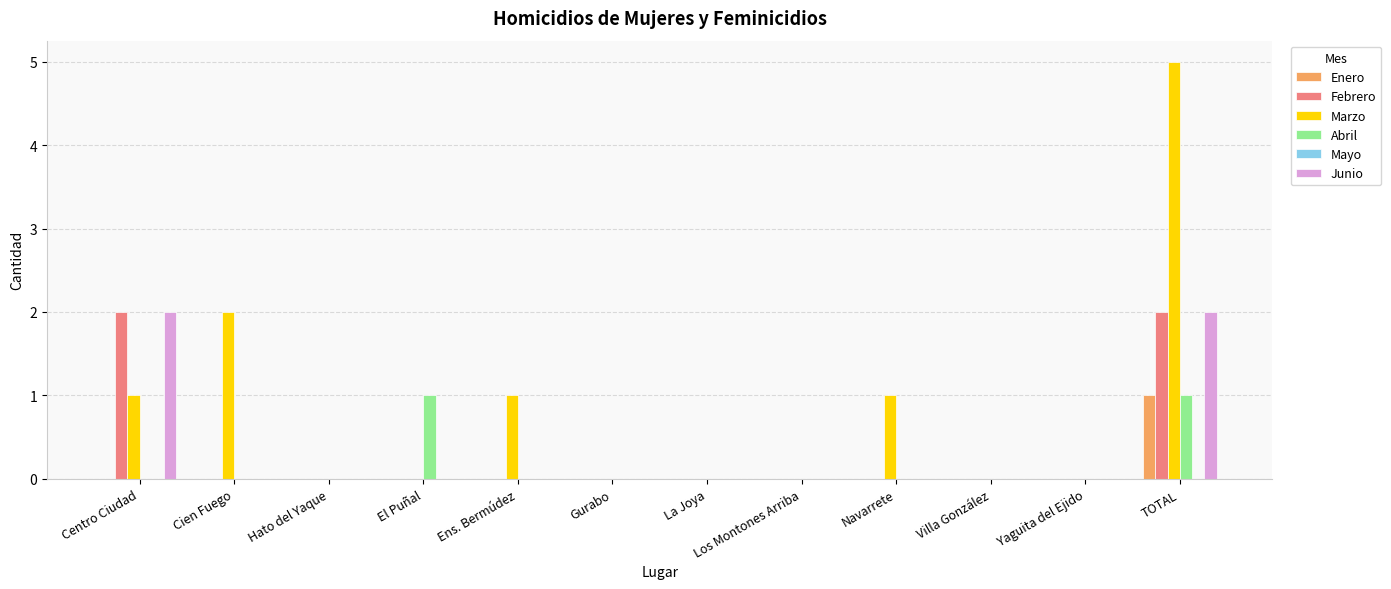

Which label corresponds to the largest value in the chart?

TOTAL